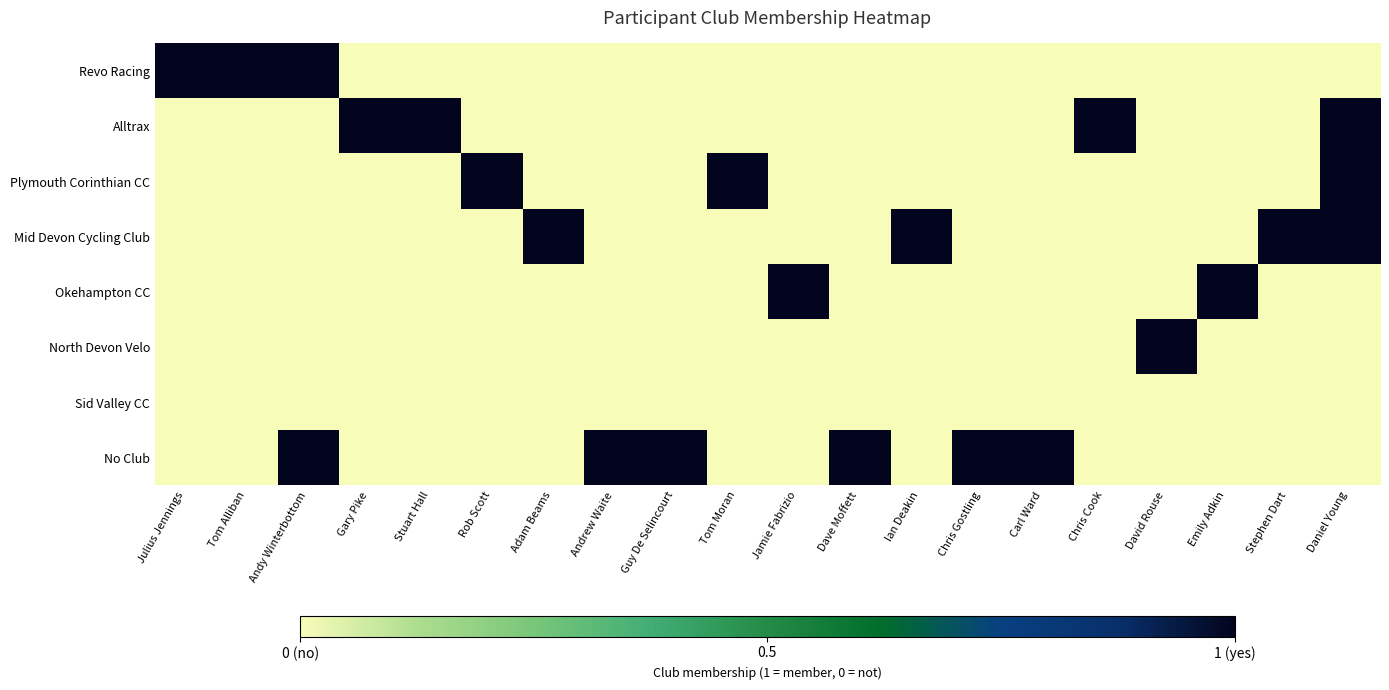

What is the total value across all series at Carl Ward?

1